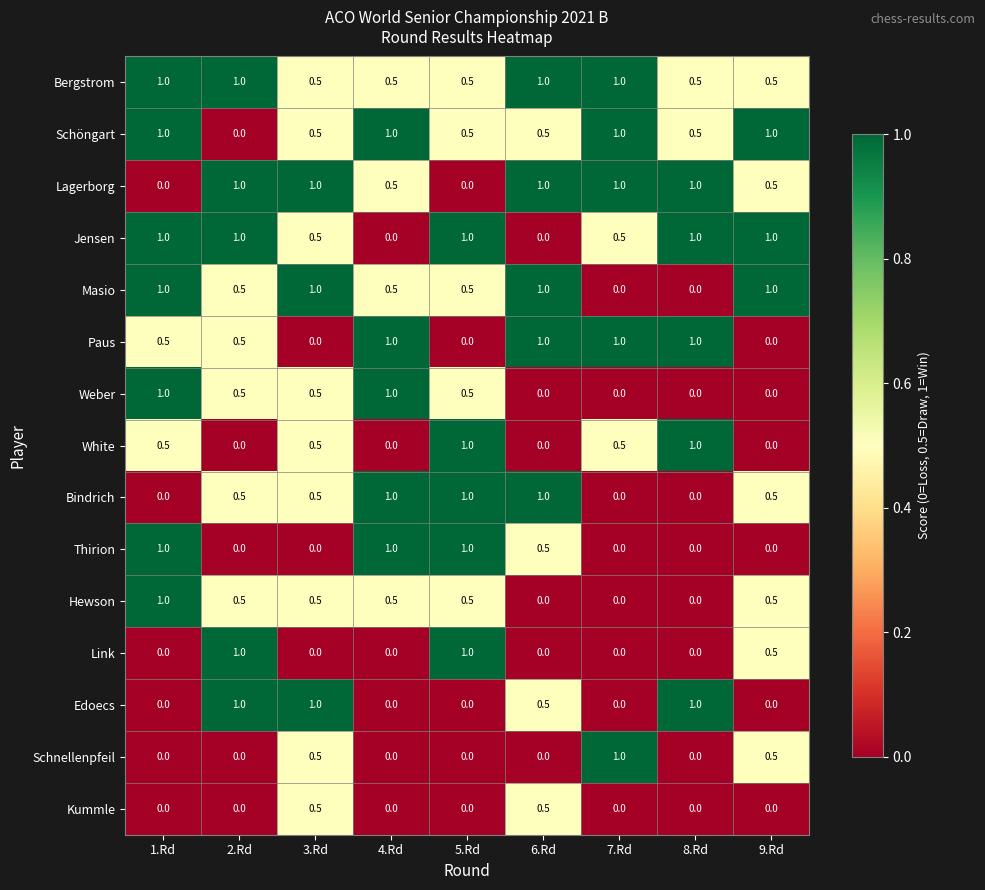

Is the value of Hewson at 2.Rd greater than the value of White at 2.Rd?

Yes